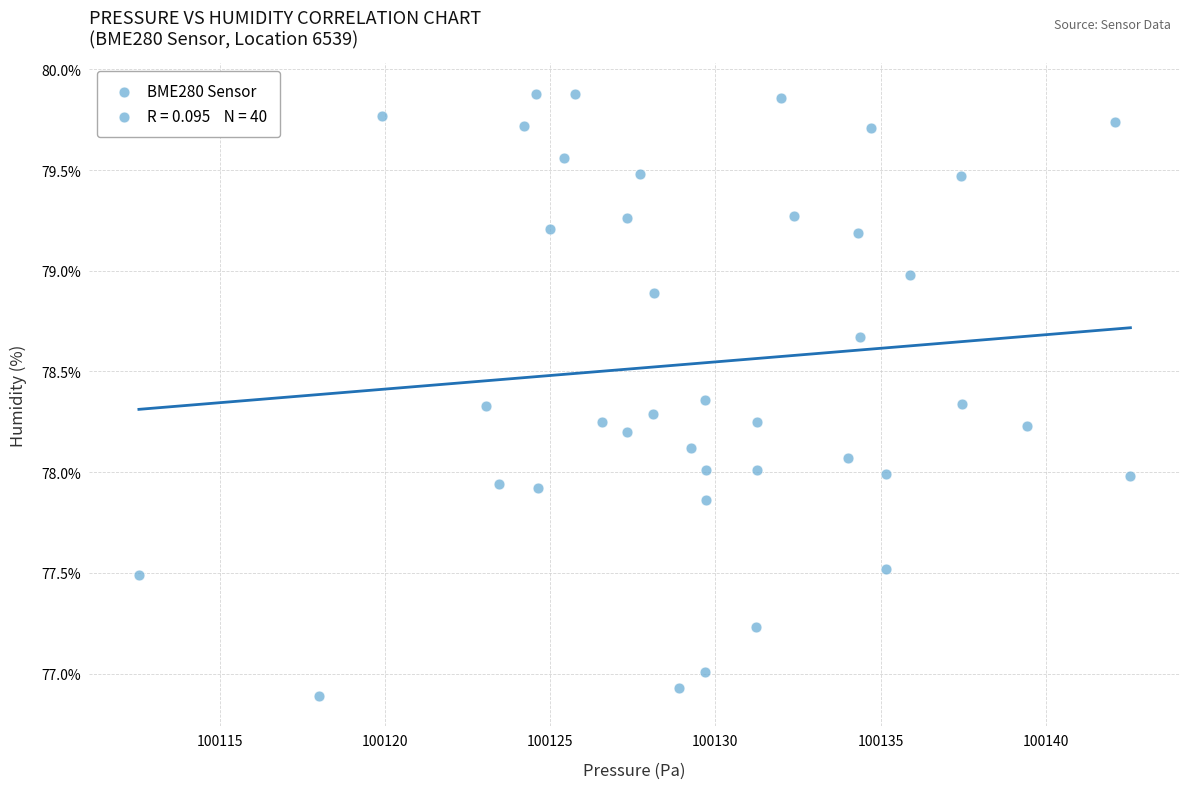

What is the range of Y values (max minus min)?

3.0